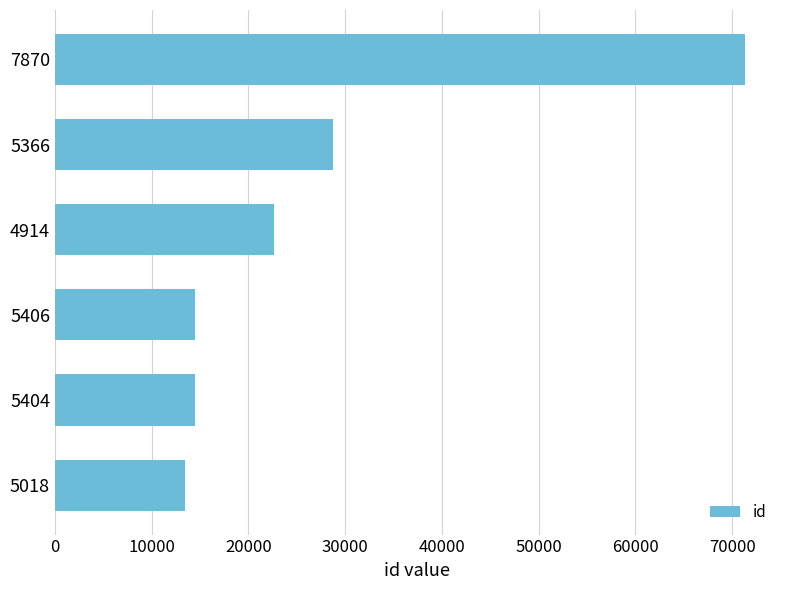

What is the sum of all values?

165281